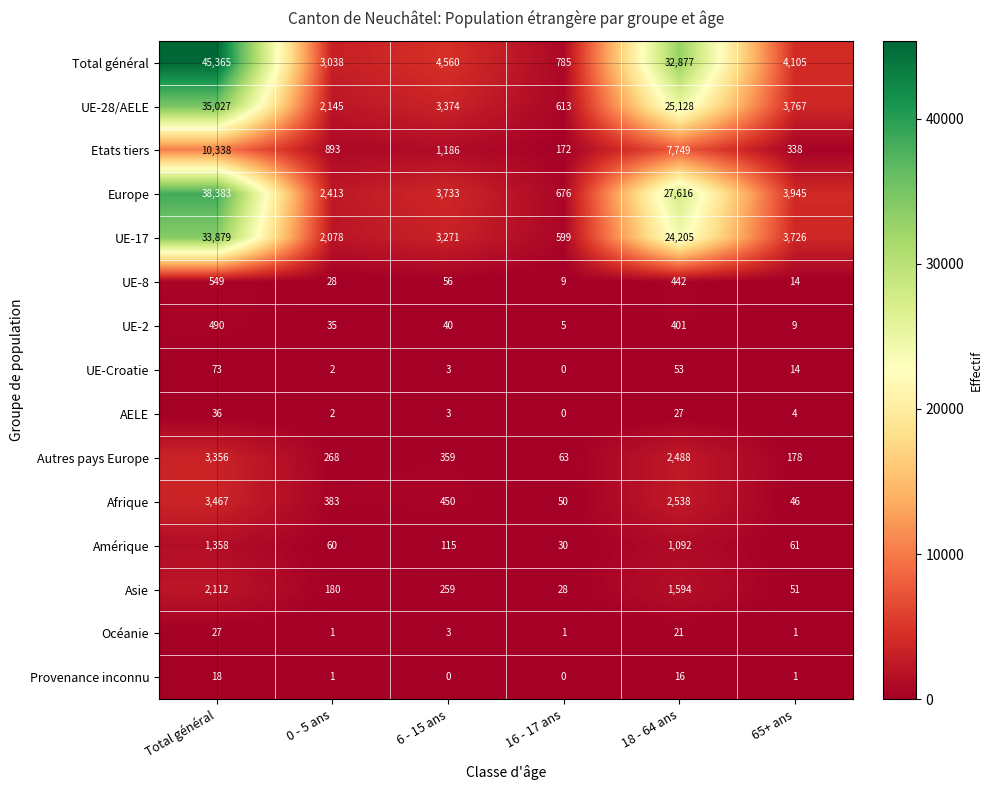

Where is AELE nearest to the value 18?

18 - 64 ans